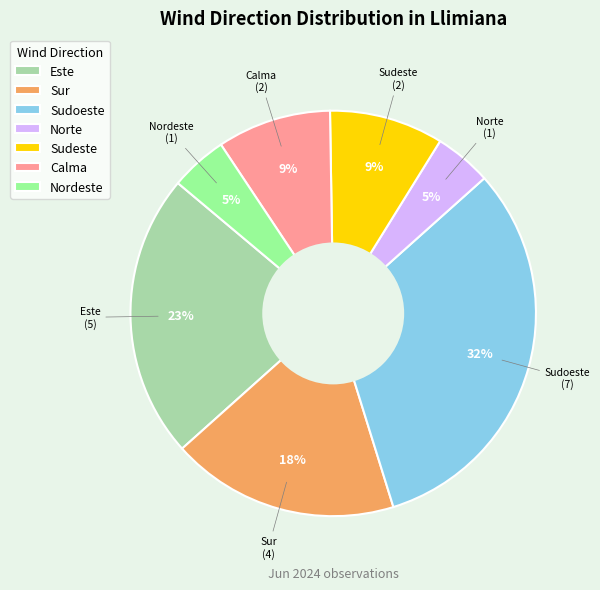

Between Norte and Sudoeste, which is larger?

Sudoeste